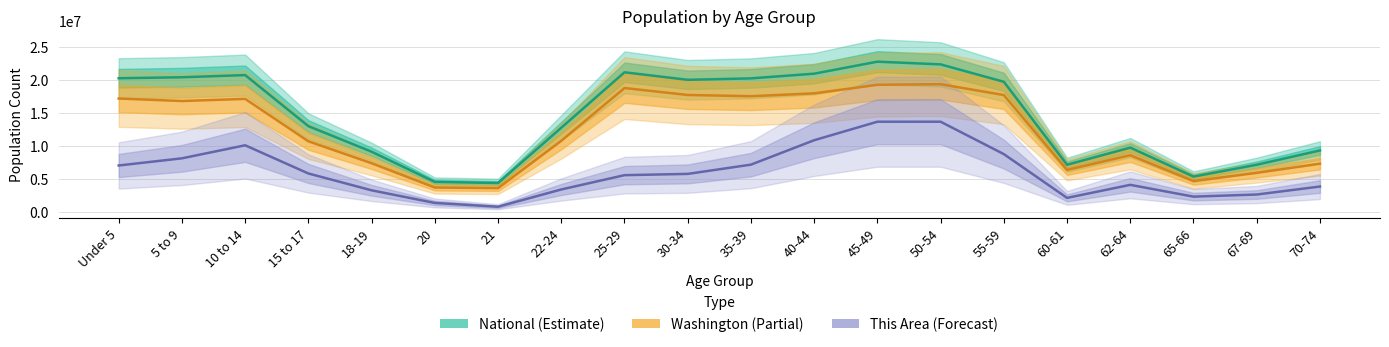

At which label does Washington reach its peak?

50-54